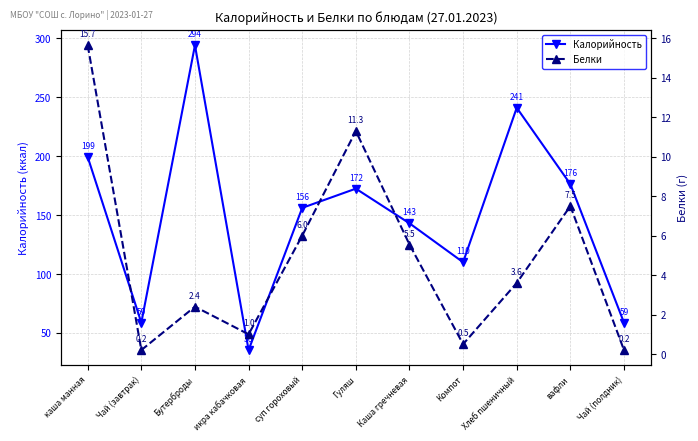

What is the average value of the Белки series?

4.9